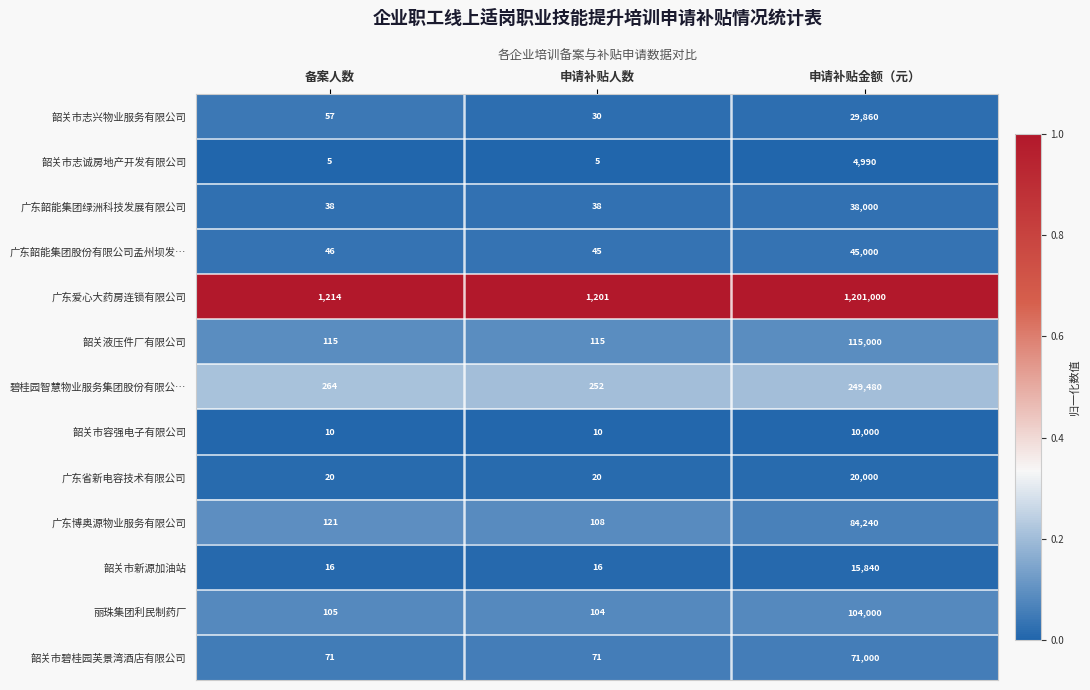

True or false: 丽珠集团利民制药厂 has a value of 150839 at 申请补贴金额（元）.

False